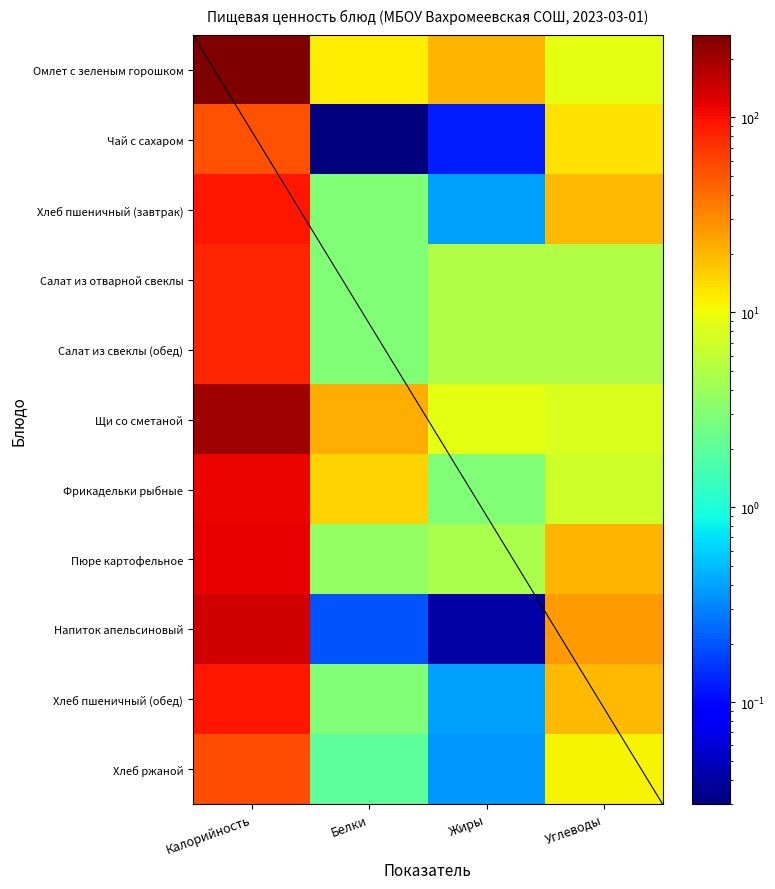

Rank the categories by Щи со сметаной value from lowest to highest.

Углеводы, Жиры, Белки, Калорийность